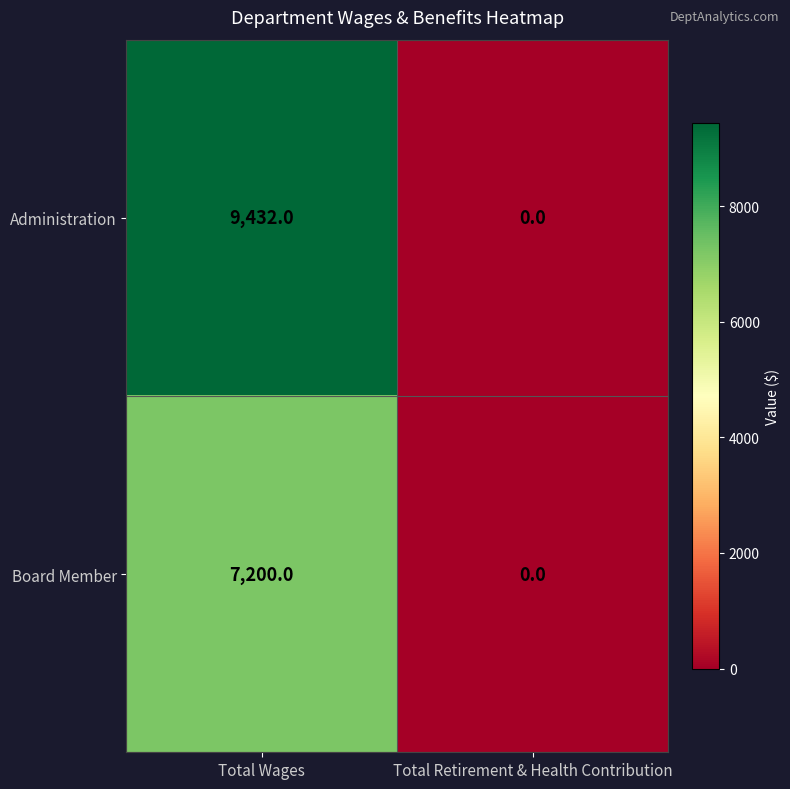

Which series changed the most between Total Wages and Total Retirement & Health Contribution?

Administration